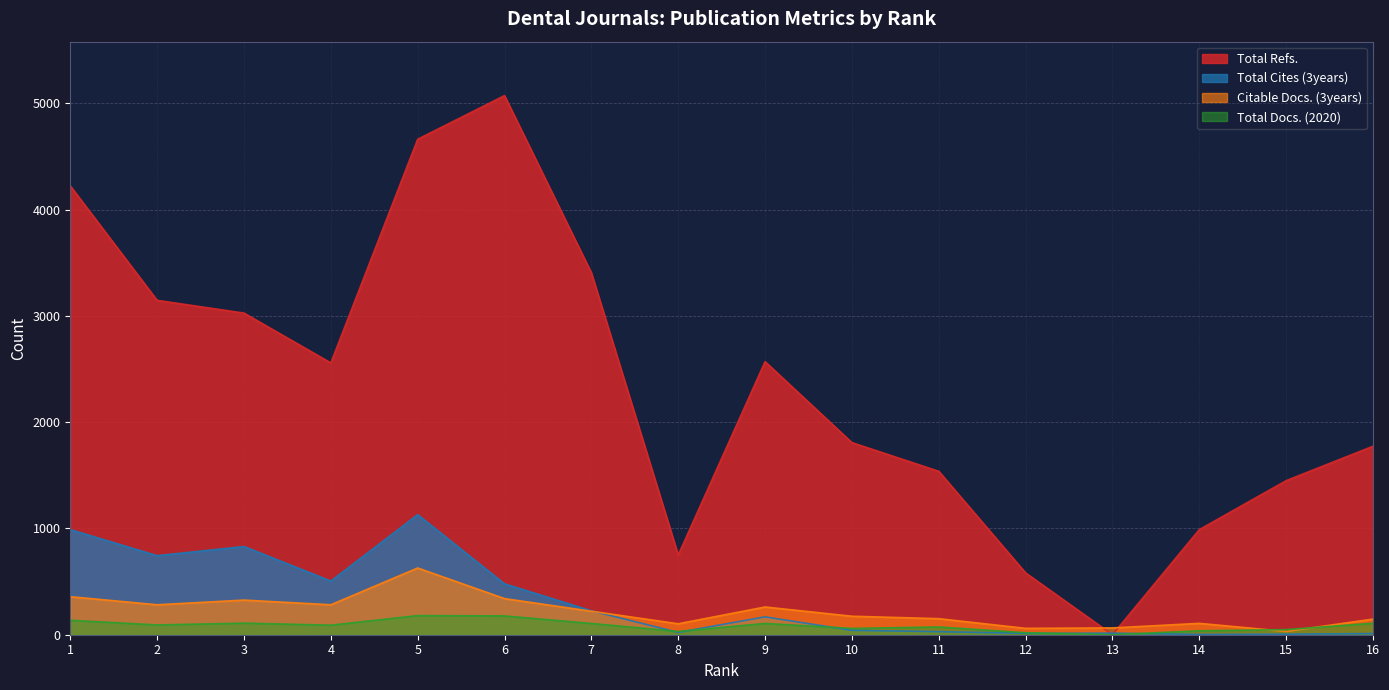

How many categories are shown in the chart?

16